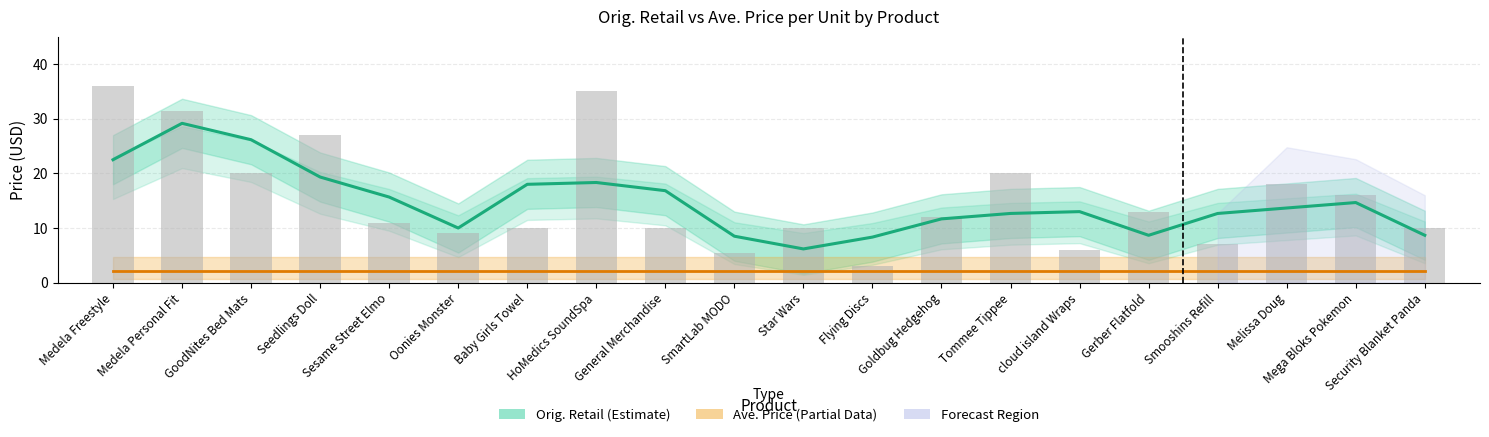

Which category has the lowest value in the Ave. Price per Unit series?

Medela Freestyle